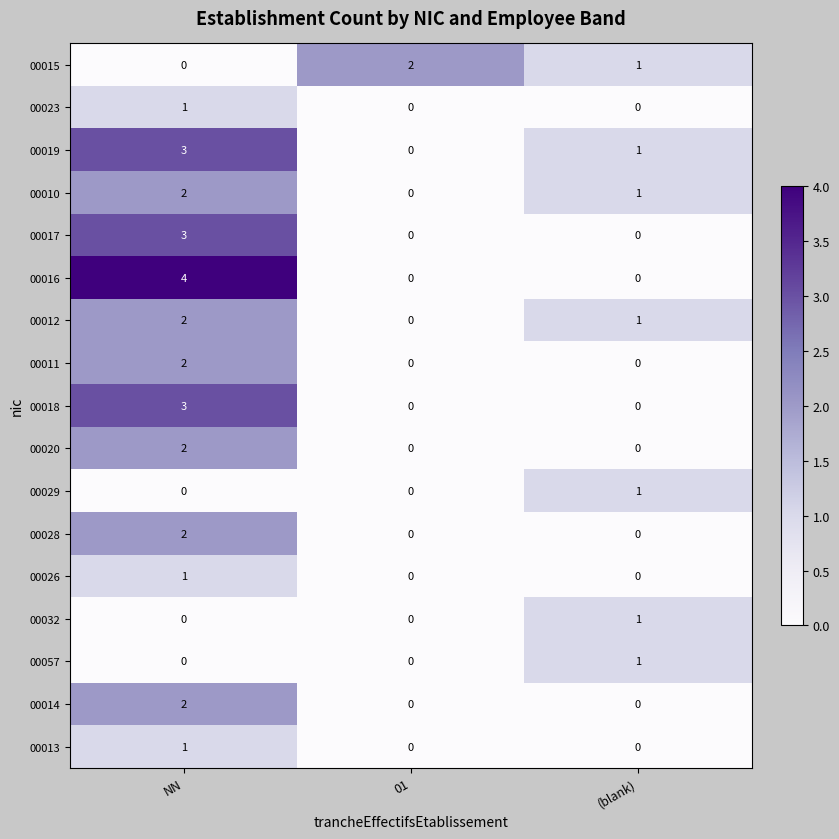

Count the number of data series in this chart.

17